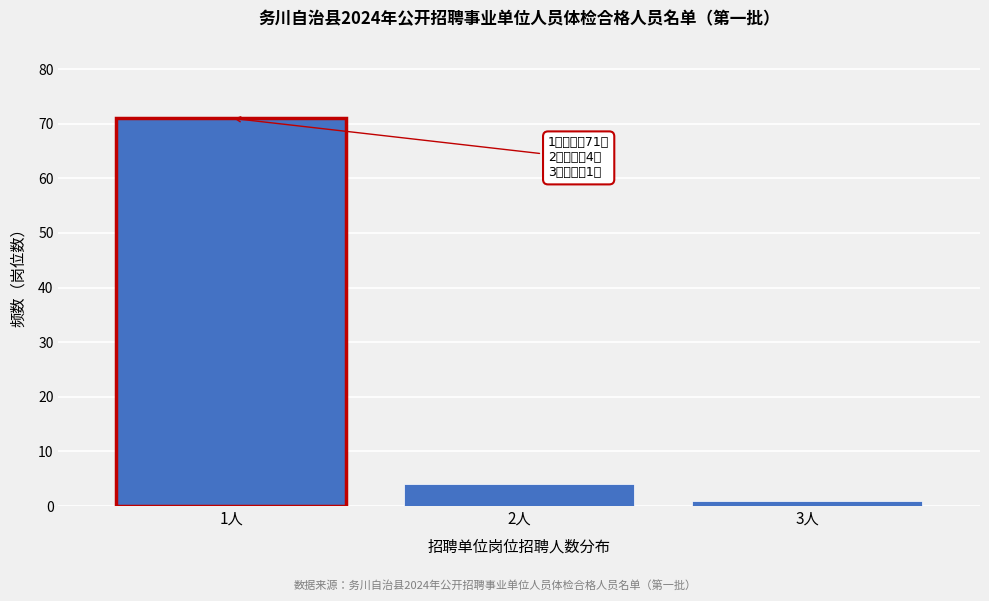

Reading left to right, what are all the values shown in this chart?

71	4	1